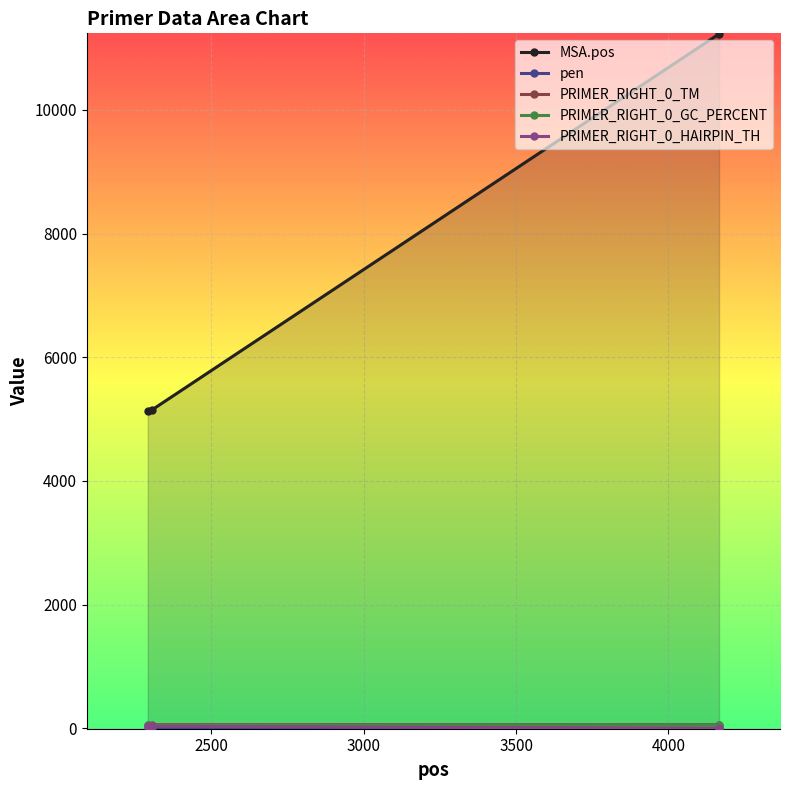

List the series in order of their peak value, highest first.

MSA.pos, PRIMER_RIGHT_0_TM, PRIMER_RIGHT_0_GC_PERCENT, PRIMER_RIGHT_0_HAIRPIN_TH, pen